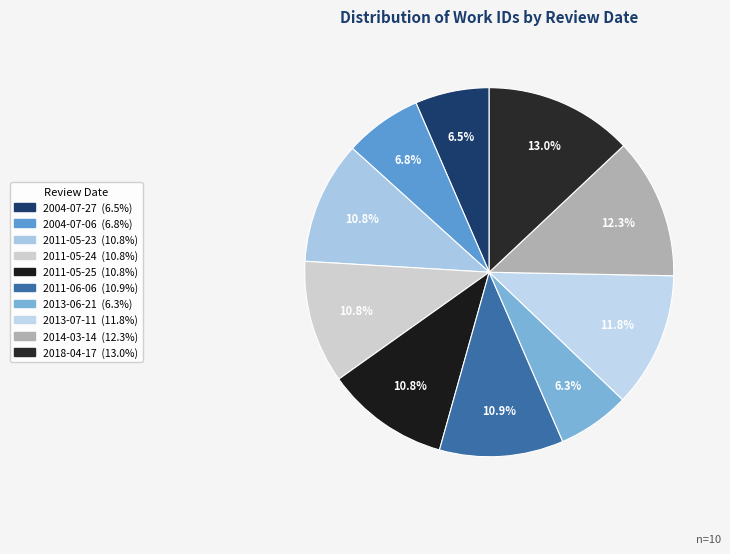

What percentage is NOT represented by 2013-07-11?

88.2%